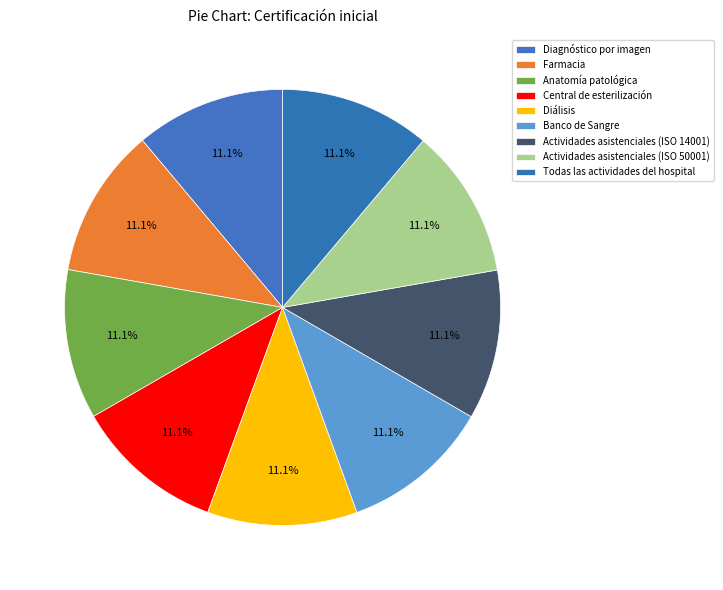

Is there any slice that represents more than half of the pie?

No